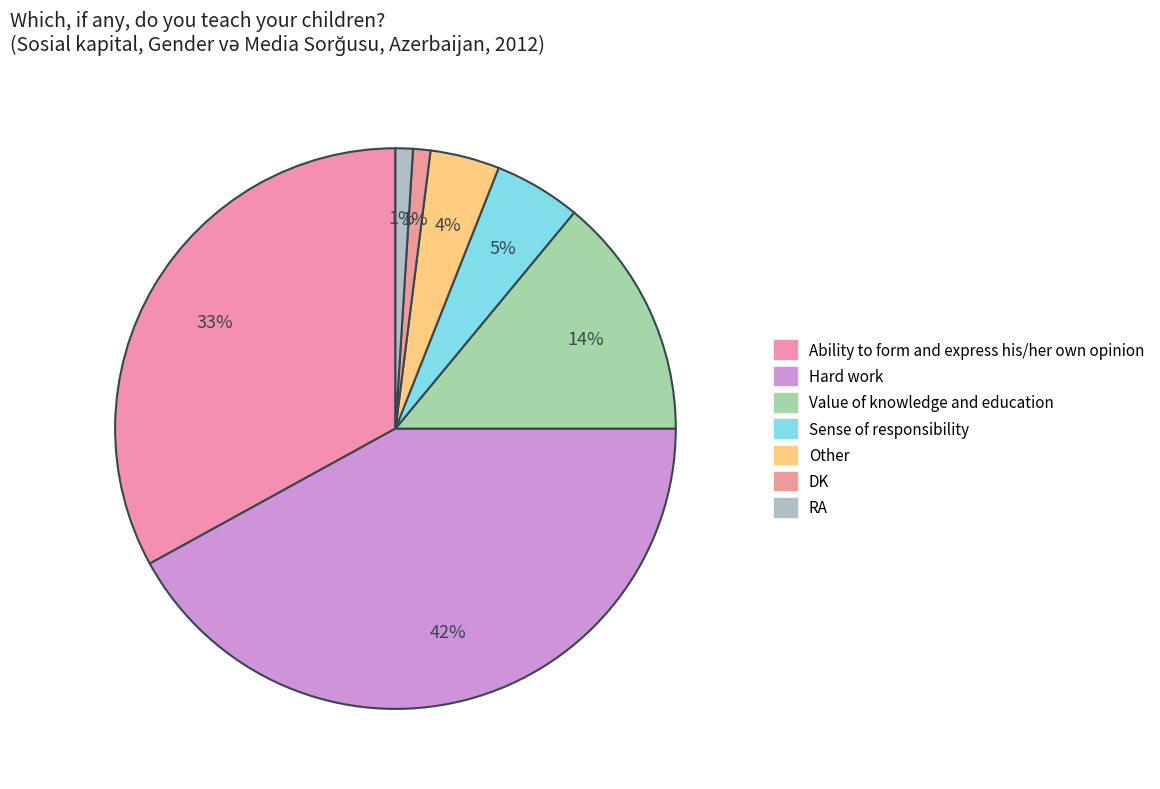

Is there a majority slice in this chart?

No